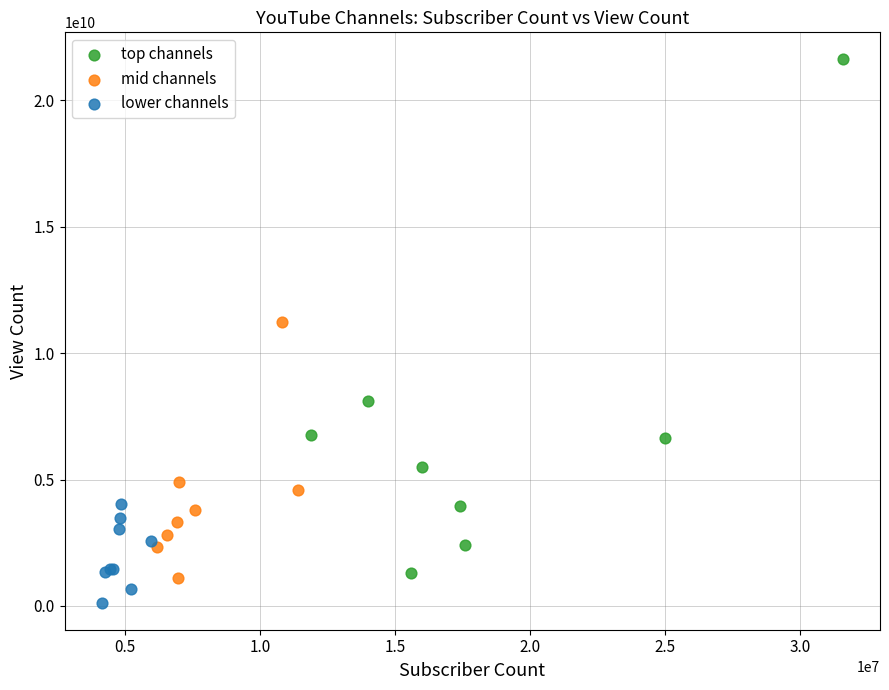

Which series contains the highest Y value?

top channels